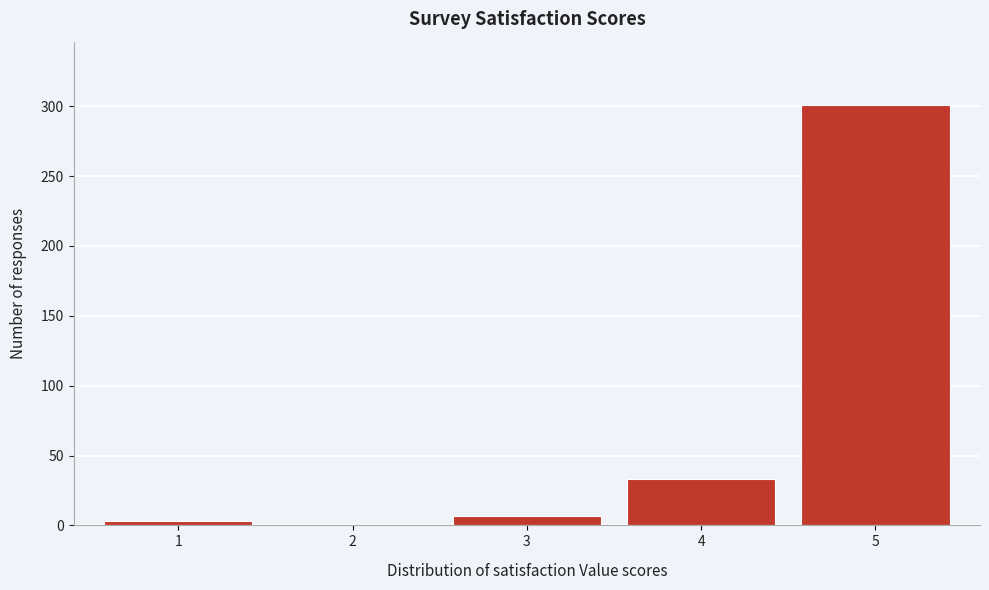

Reading right to left, list all the values displayed in this chart.

5=301	4=33	3=7	2=0	1=3